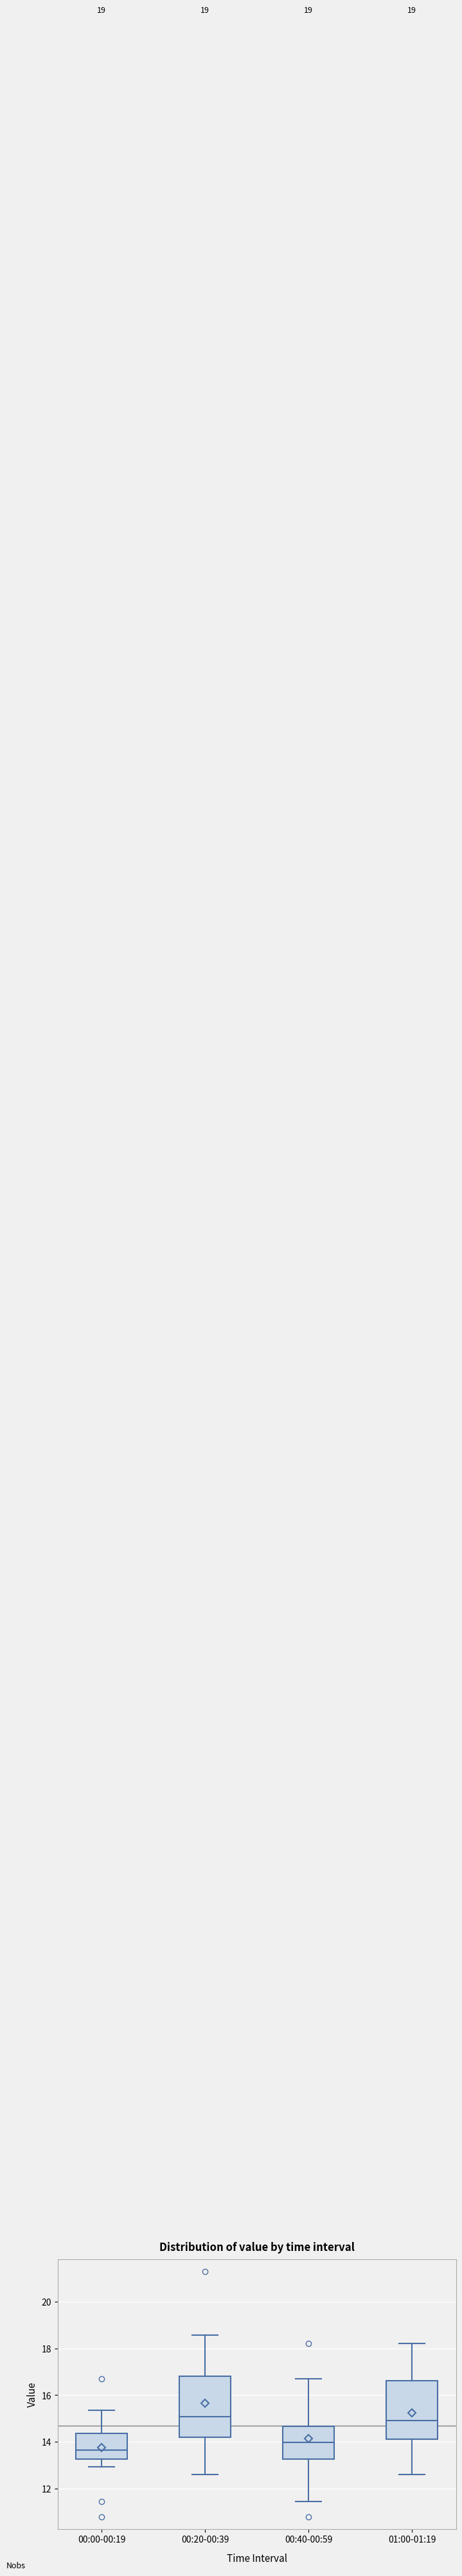

Reading left to right, read every box against the y-axis: the position of its median line, the range the box covers, and the ends of its whiskers. The values are not printed on the chart, so give them approximately, as read against the axis.

00:00-00:19: median 13.6, box 13.2 to 14.4, whiskers 13.0 to 15.4
00:20-00:39: median 15.0, box 14.2 to 16.8, whiskers 12.6 to 18.6
00:40-00:59: median 14.0, box 13.2 to 14.6, whiskers 11.4 to 16.8
01:00-01:19: median 15.0, box 14.2 to 16.6, whiskers 12.6 to 18.2